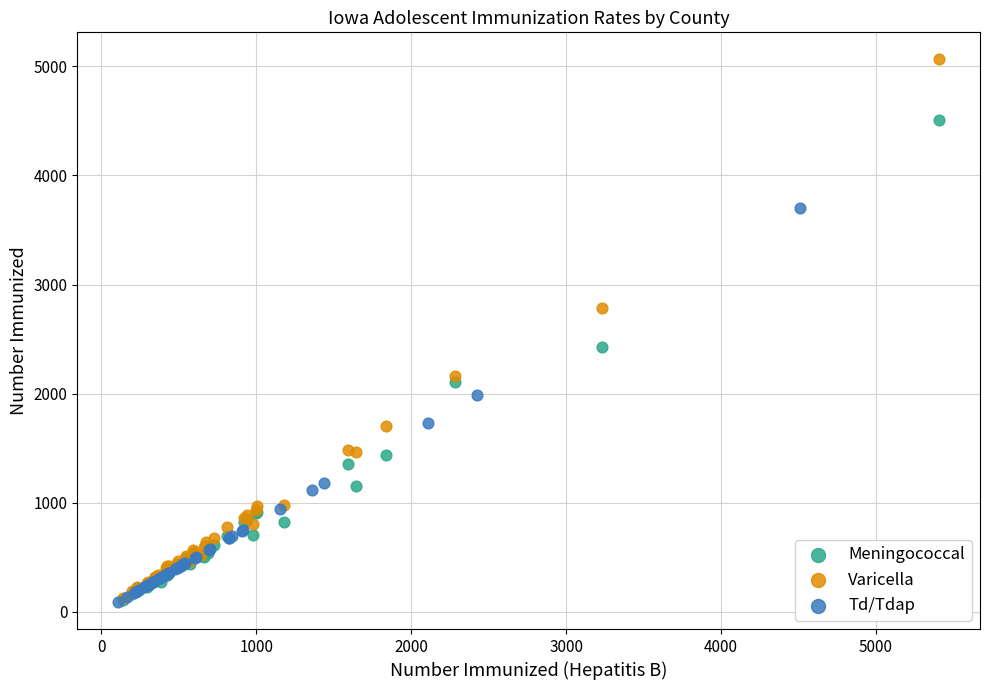

Which series contains the highest Y value?

Varicella